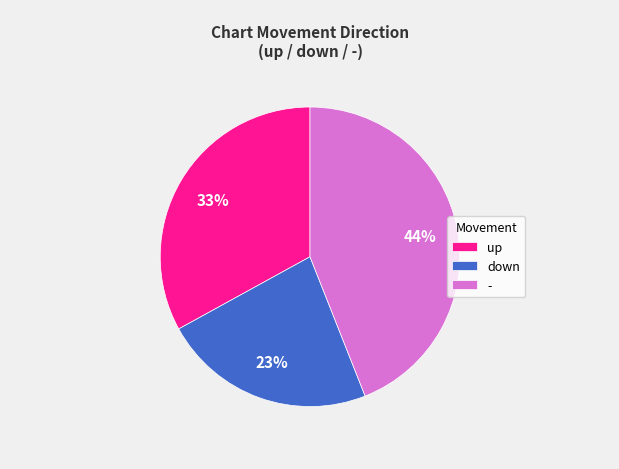

What is the largest slice in the pie chart?

-